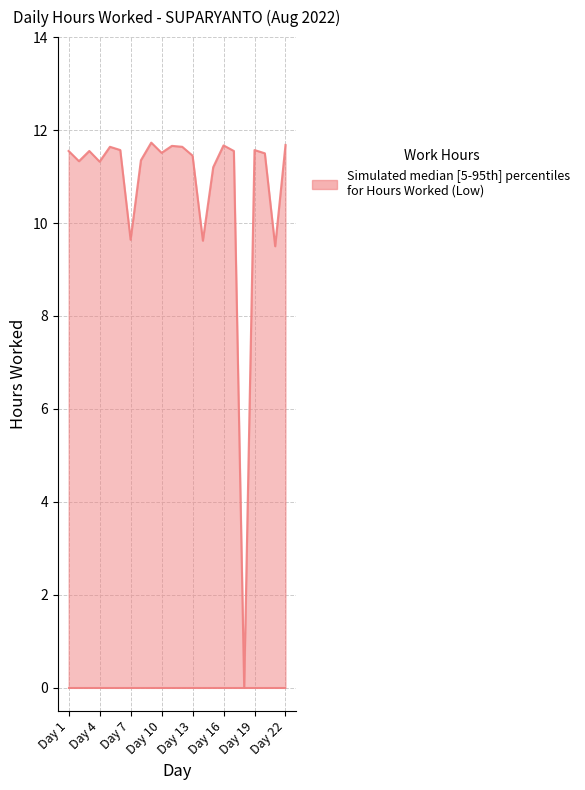

What is the maximum value shown in the chart?

11.7